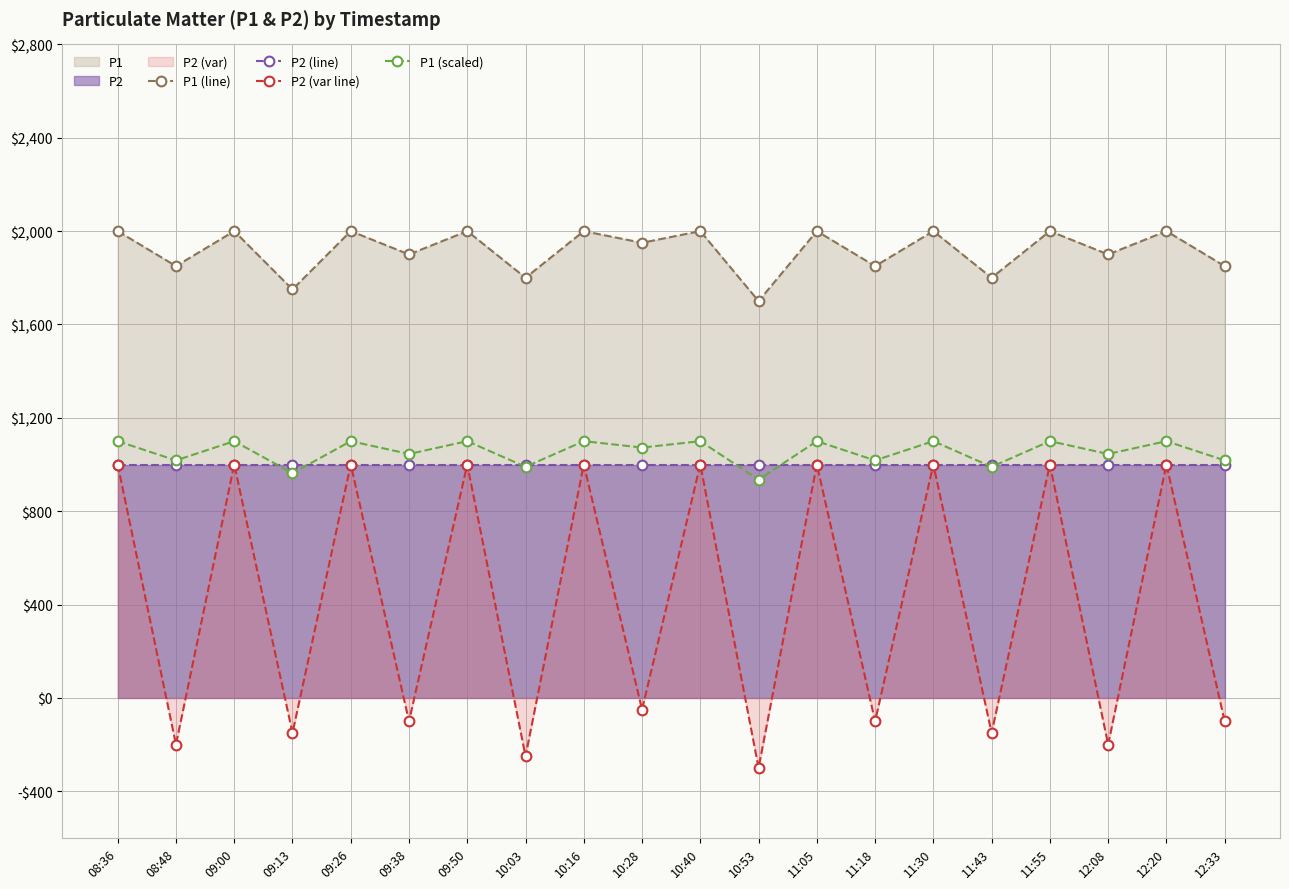

What is the sum of the P2 (var line) values at 09:50 and 11:18?

899.9